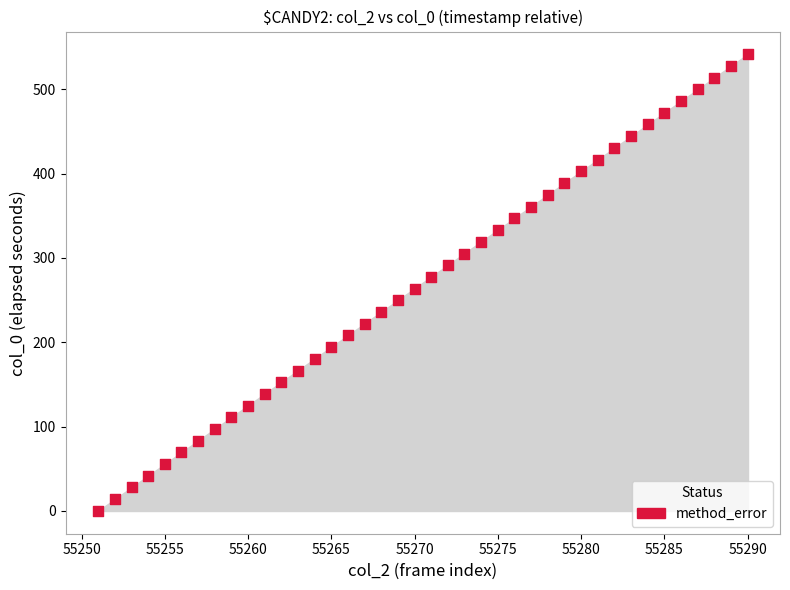

What is the range of X values (max minus min)?

39.0